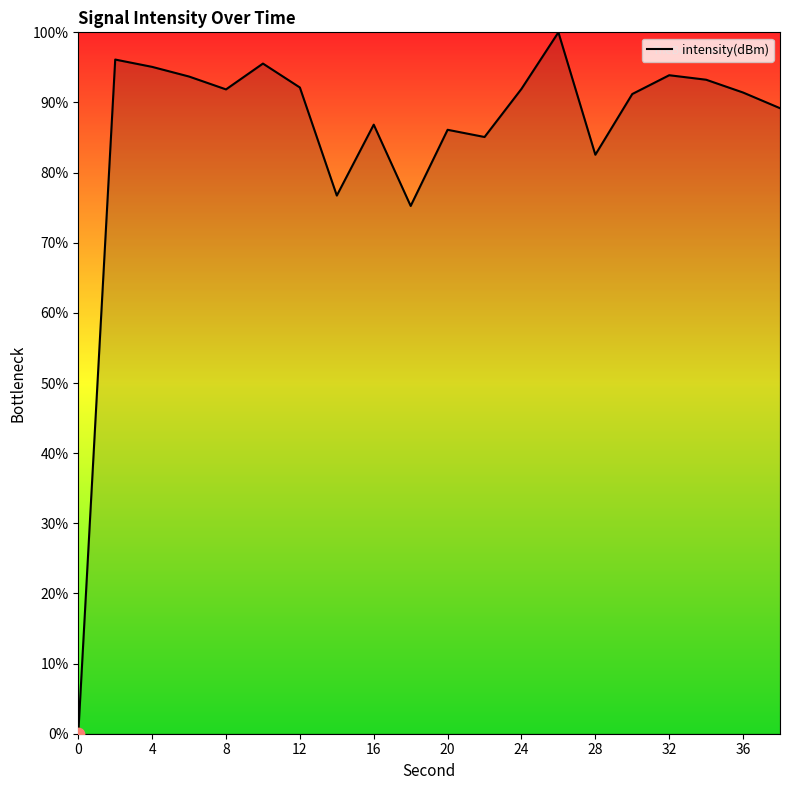

What is the difference between the maximum and minimum values?

100.0